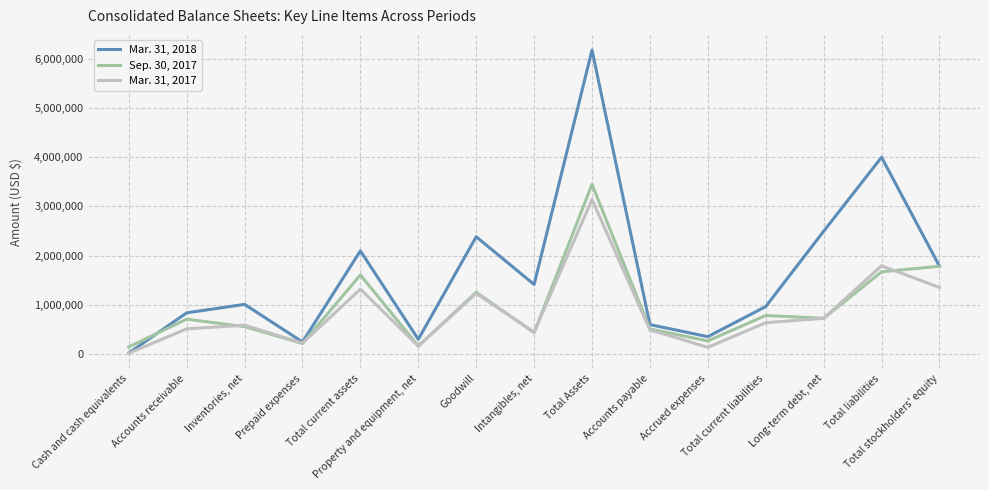

What is the difference between the maximum and minimum values in the Mar. 31, 2018 series?

6166370